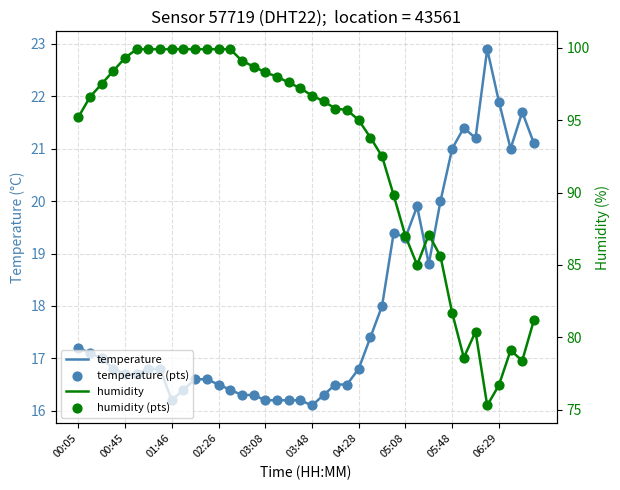

Which series has the largest total across all categories?

humidity